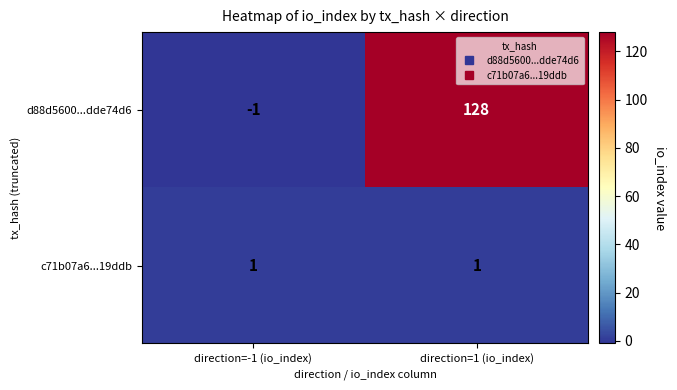

Between direction=-1 (io_index) and direction=1 (io_index), which series saw the biggest shift?

d88d5600...dde74d6